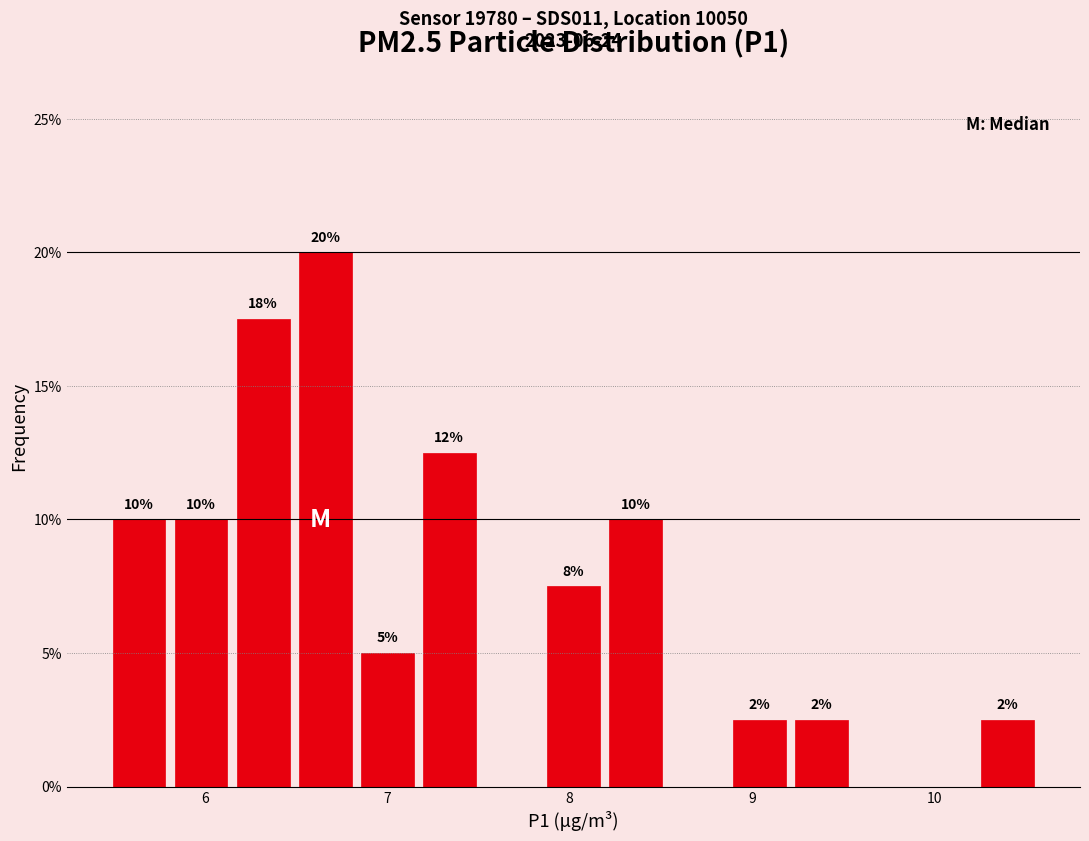

Around what value on the x-axis is the tallest bar? Give the approximate position of its centre, as read against the axis.

6.7